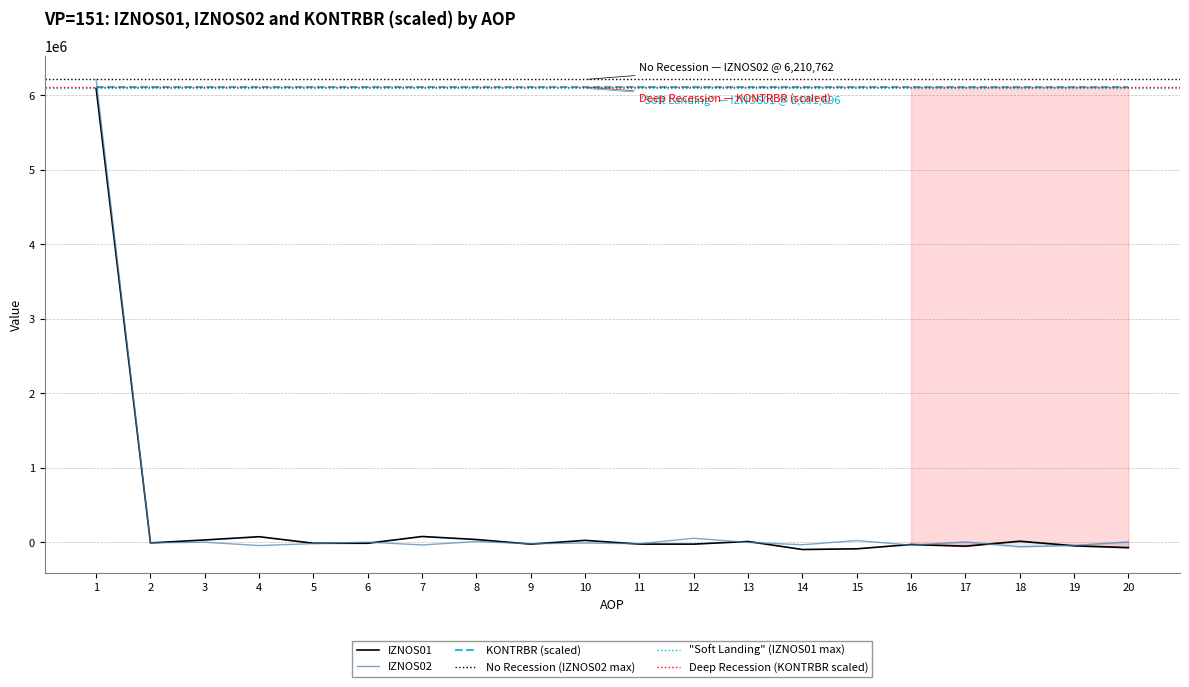

At which label is IZNOS02 closest to 3105381?

1